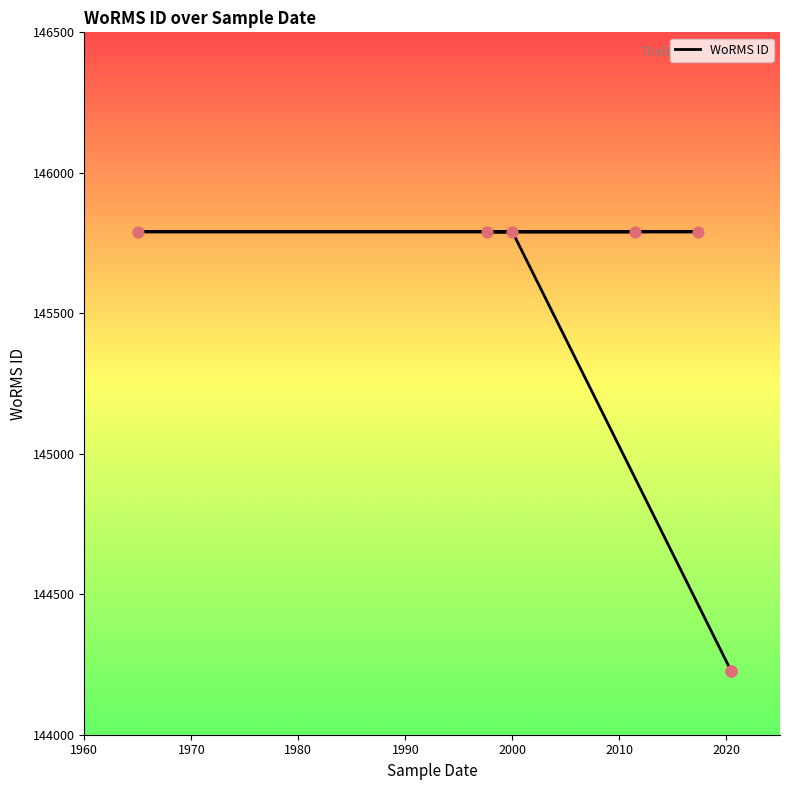

Which has a higher value, 2010 or 1970?

1970